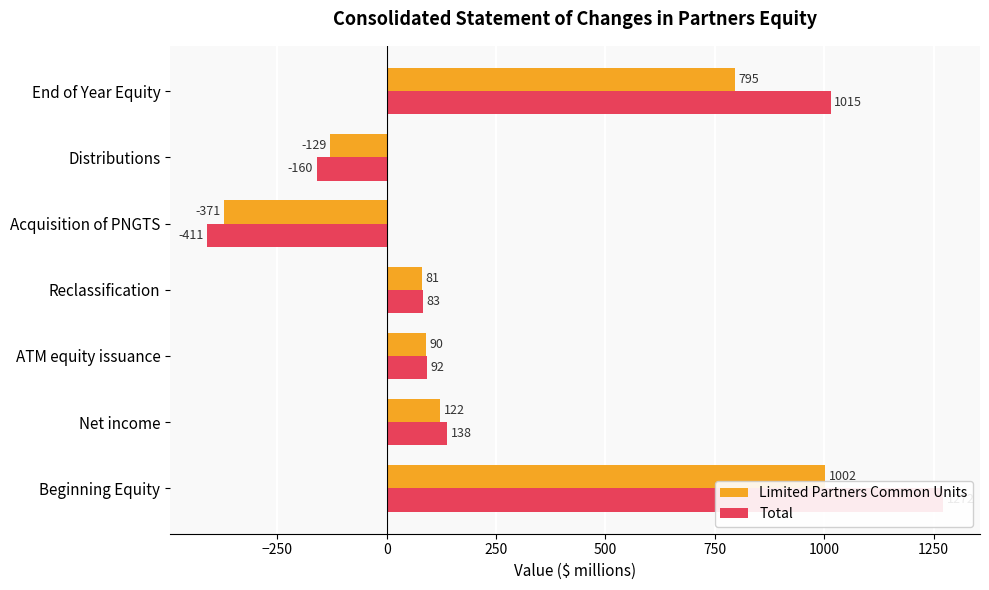

Count the Total values in the range -160 to 1015.

5